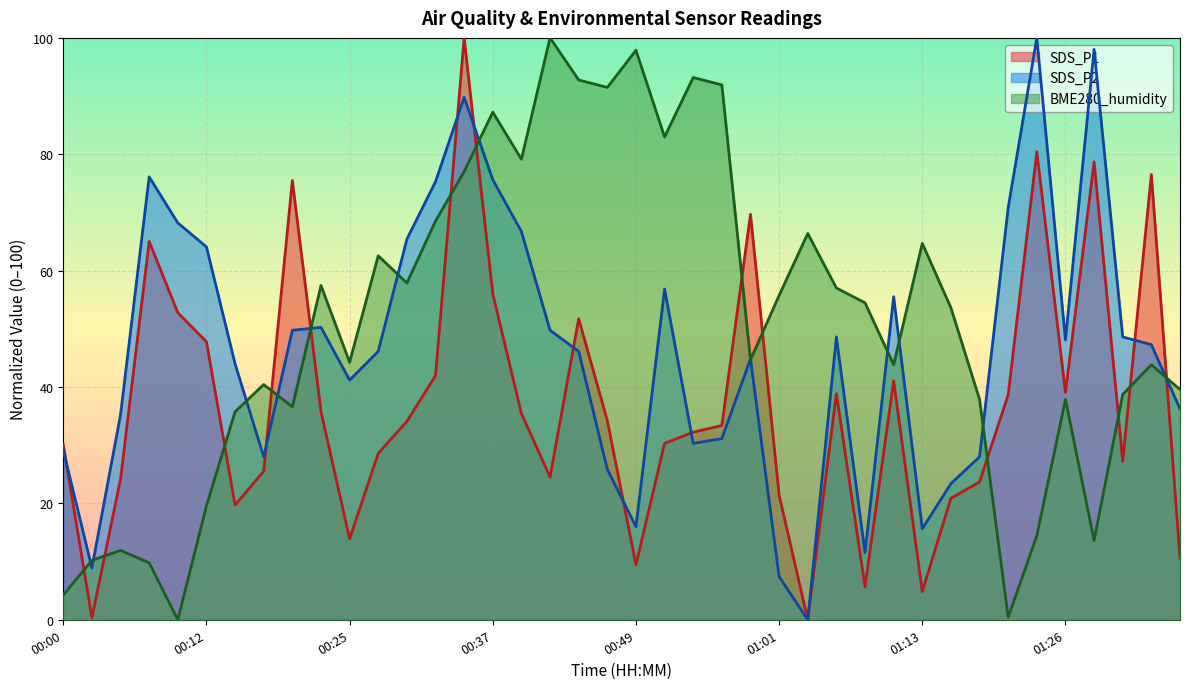

Where do SDS_P2 and SDS_P1 first cross each other?

00:00 and 00:03